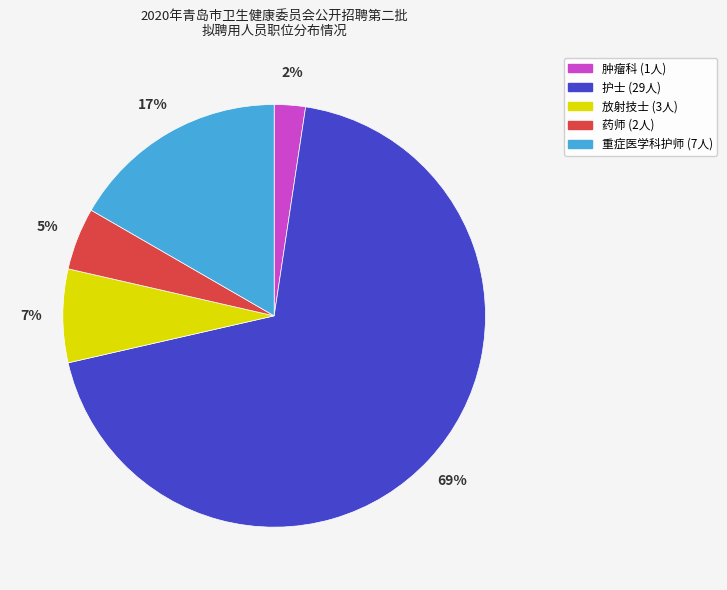

Which category accounts for the majority?

护士